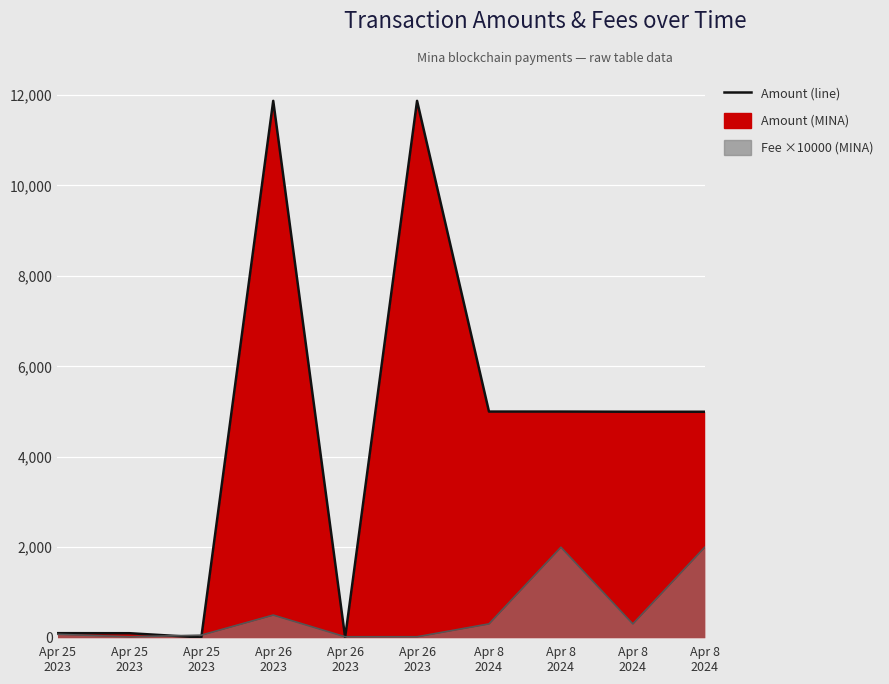

The value of Amount (line) at Apr 25
2023 is 99.5. True or false?

True